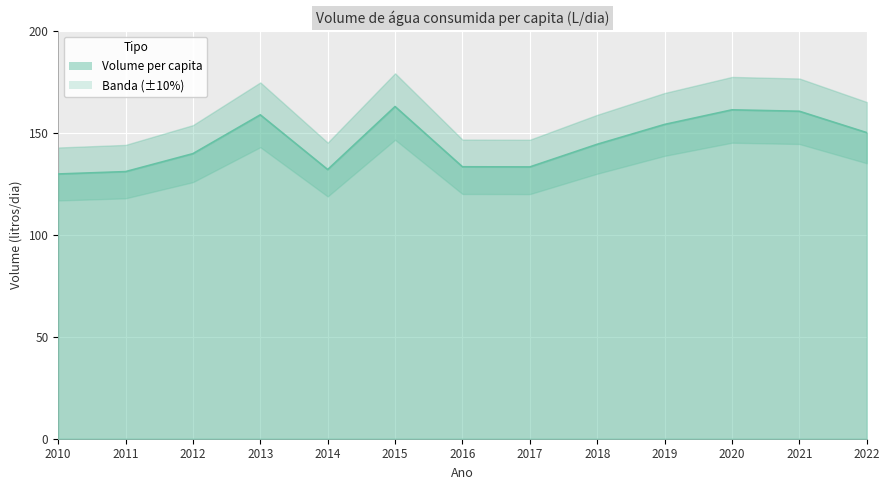

What is the difference between the second highest and second lowest values?

30.3